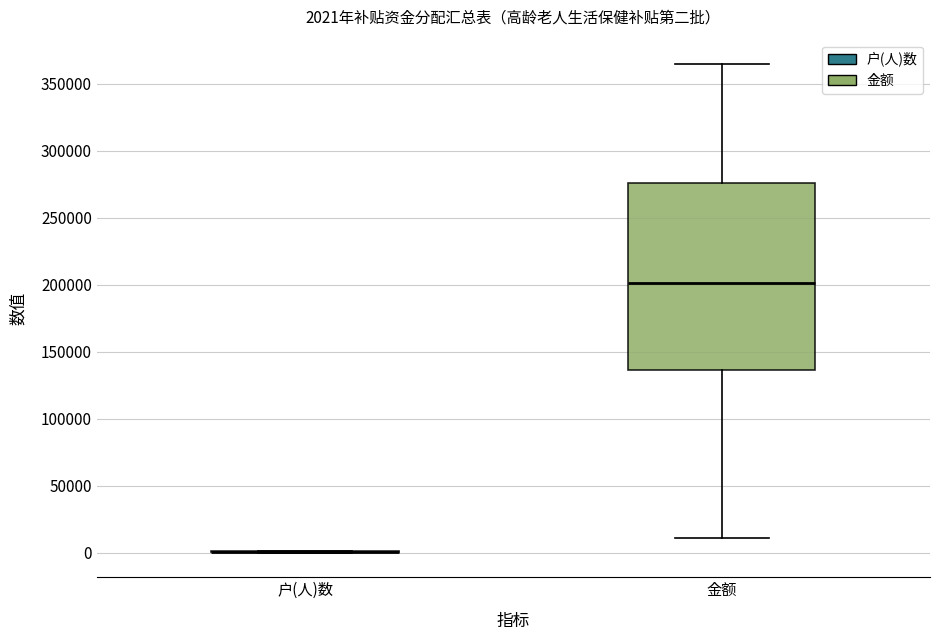

Comparing the boxes themselves (not the whiskers), which one is the tallest?

金额